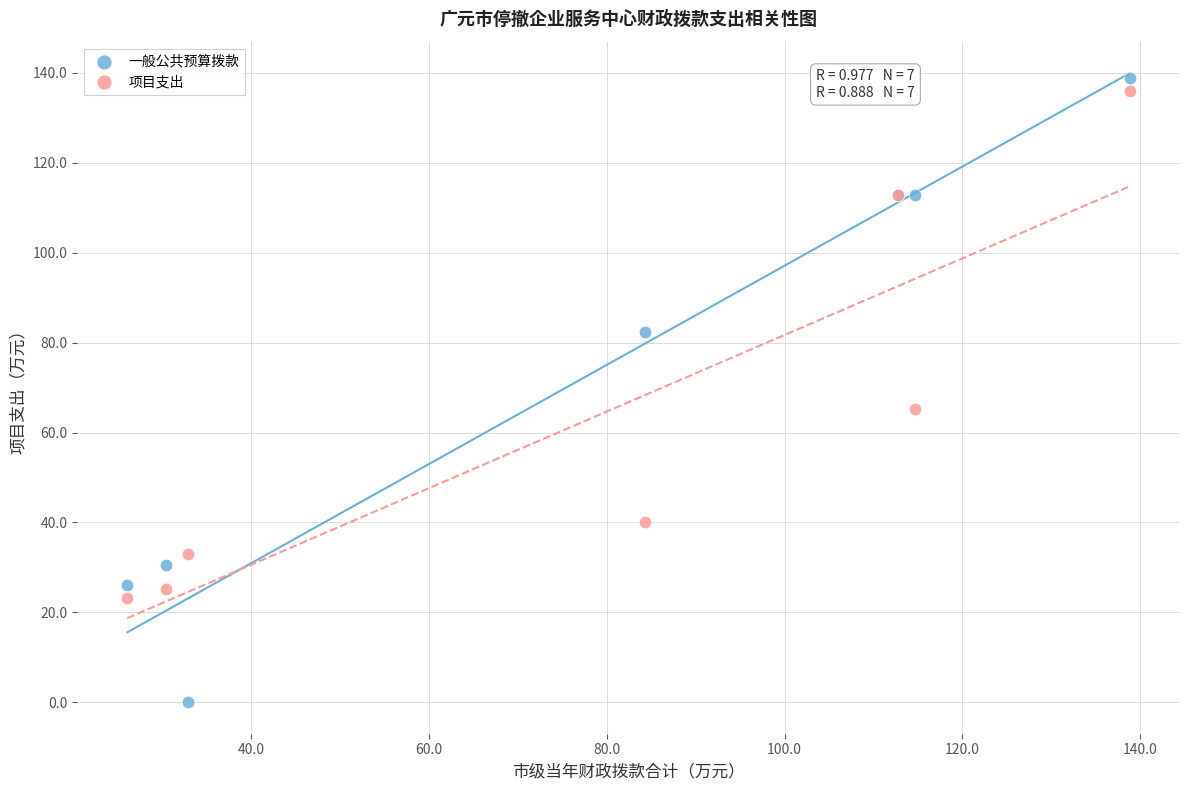

What are all the series names shown in the legend?

一般公共预算拨款, 项目支出